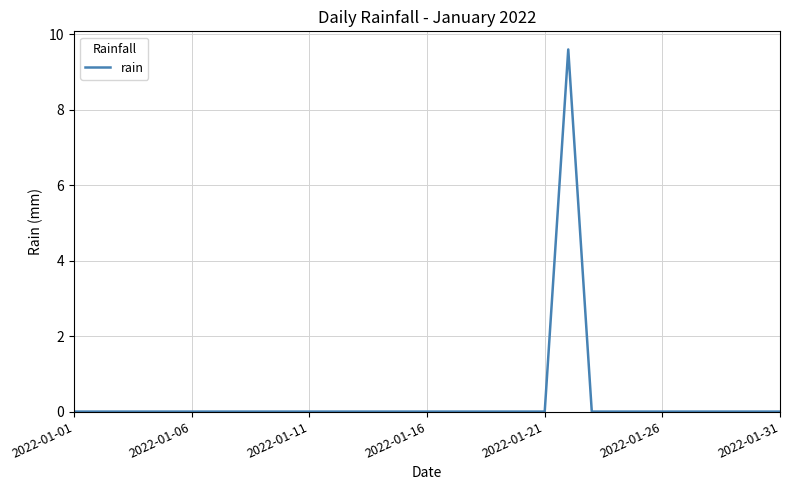

The chart shows a value of 5.6 at 2022-01-06. True or false?

False